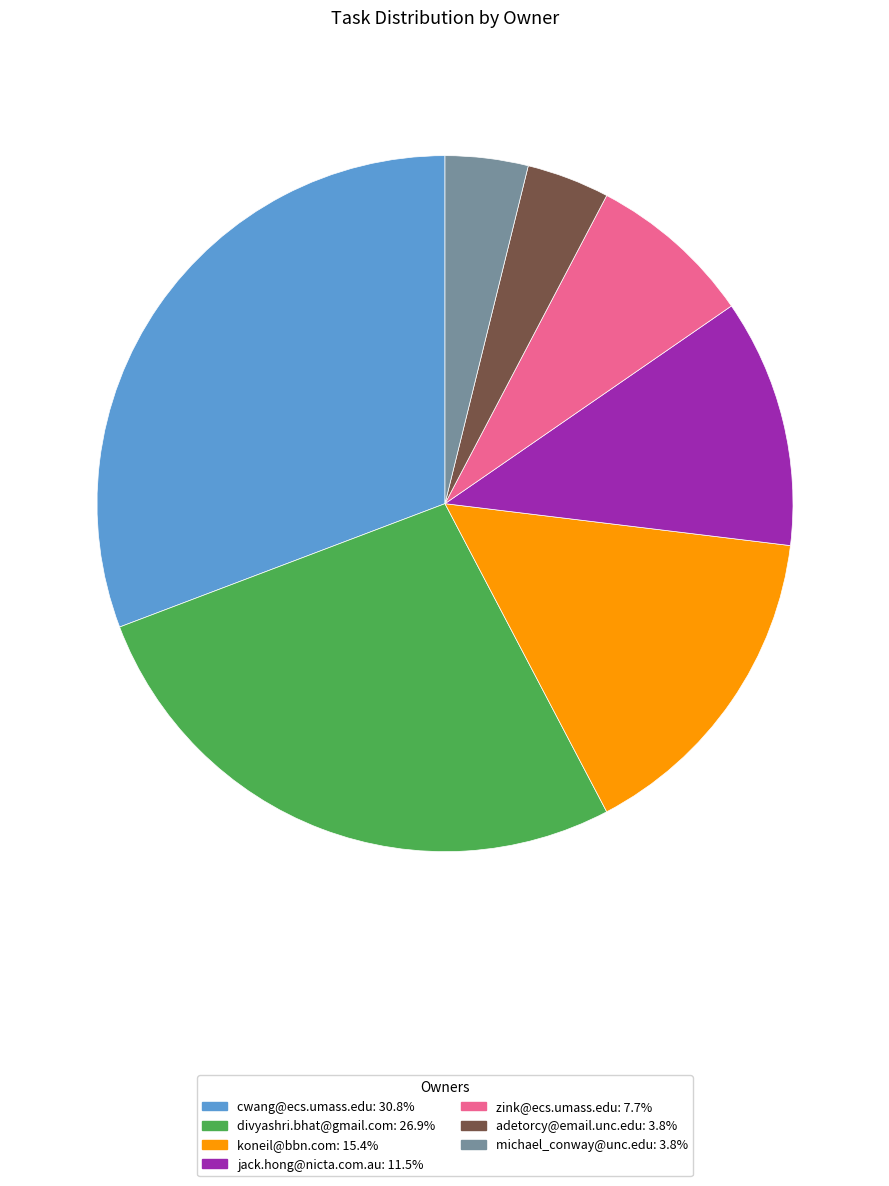

Do jack.hong@nicta.com.au: 11.5% and cwang@ecs.umass.edu: 30.8% together represent more than half of the pie?

No